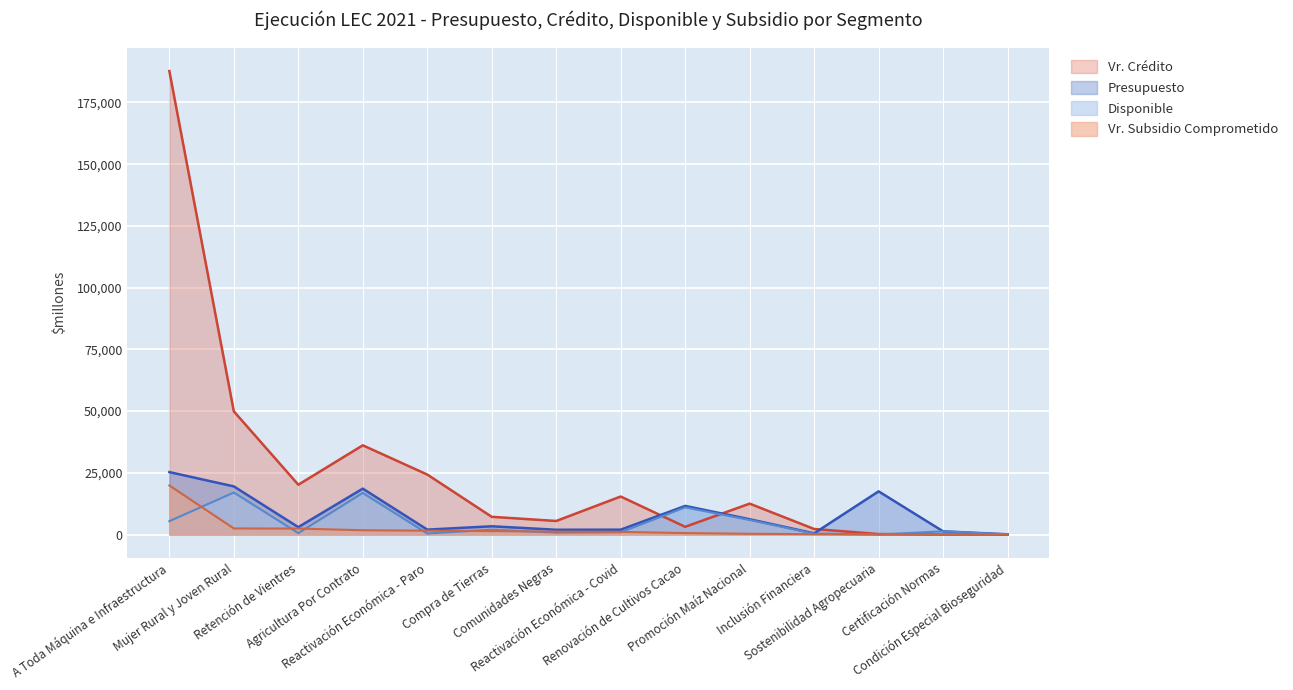

True or false: Vr. Crédito has a value of 639.1 at Inclusión Financiera.

False